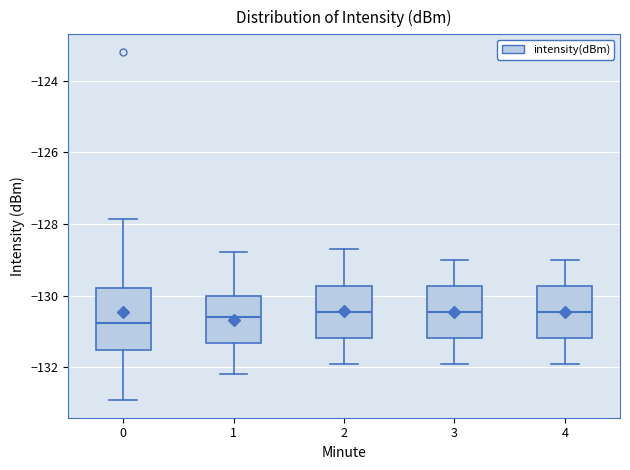

Comparing the boxes themselves (not the whiskers), which one is the tallest?

0